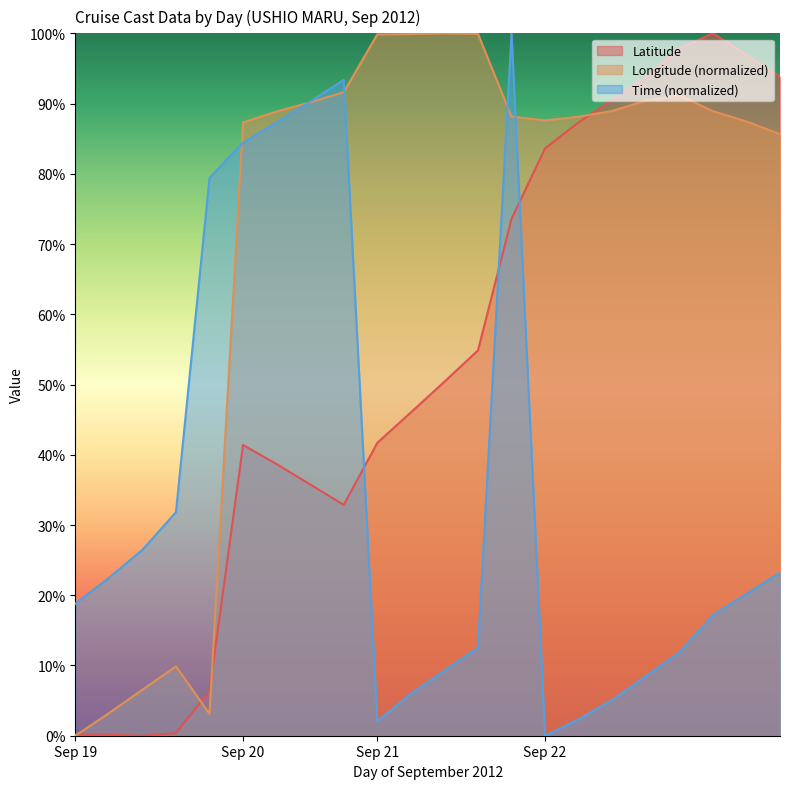

At how many categories does at least one series exceed 57?

18